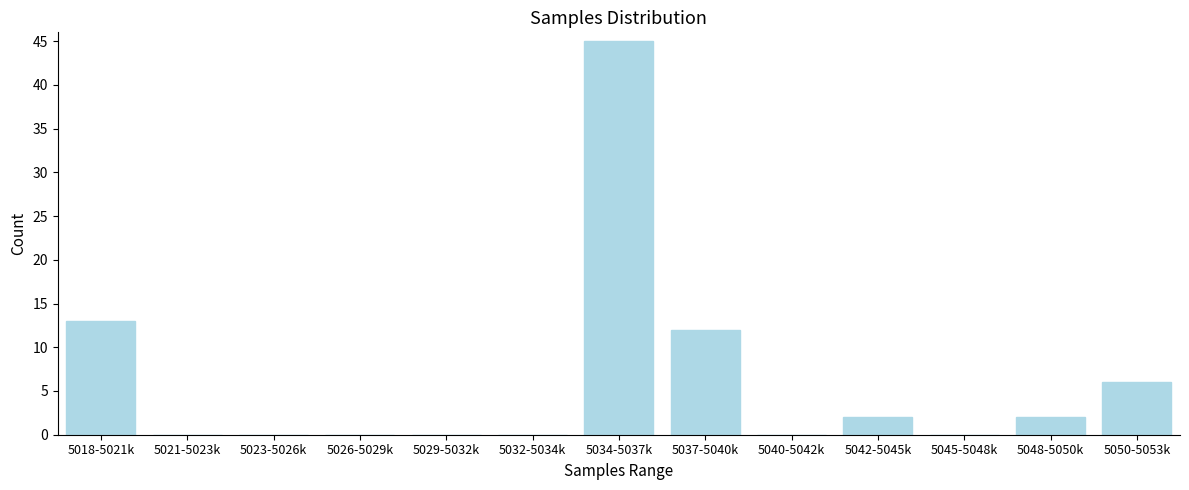

Reading left to right, list all the values displayed in this chart.

5018-5021k=13	5021-5023k=0	5023-5026k=0	5026-5029k=0	5029-5032k=0	5032-5034k=0	5034-5037k=45	5037-5040k=12	5040-5042k=0	5042-5045k=2	5045-5048k=0	5048-5050k=2	5050-5053k=6